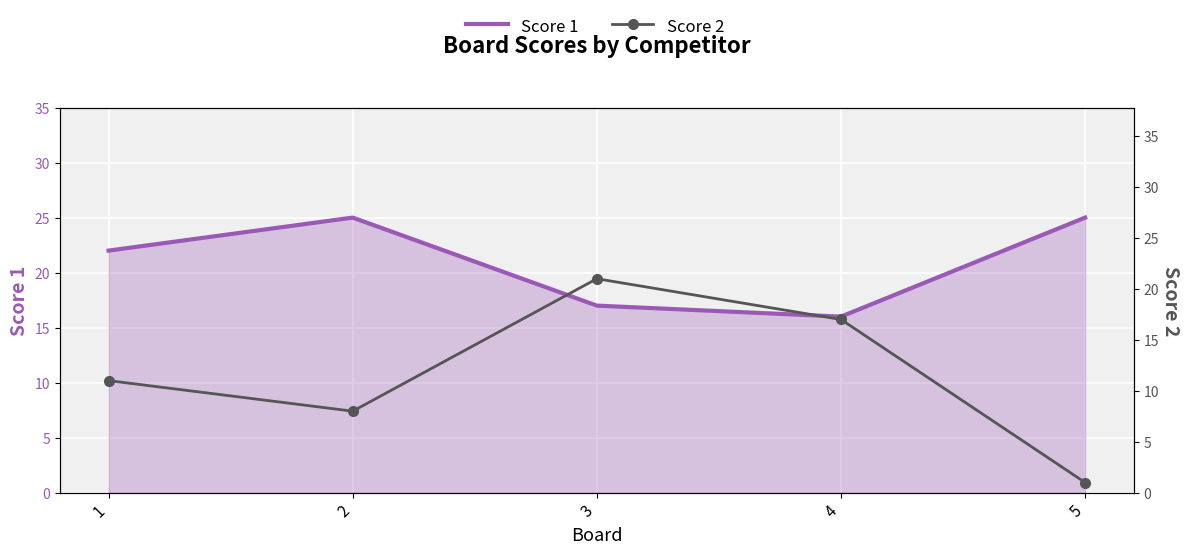

True or false: Score 2 and Score 1 cross at least once.

True